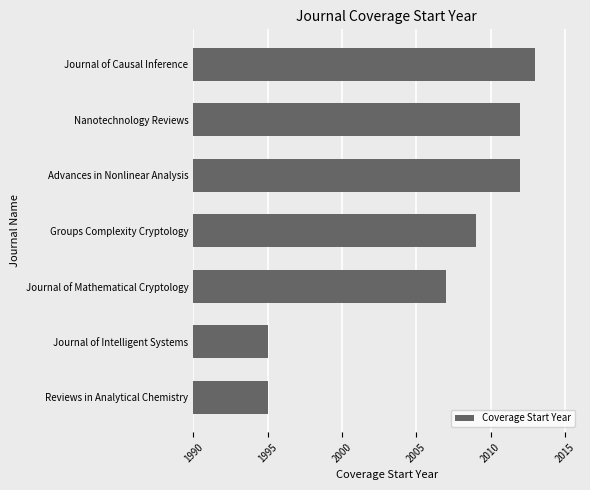

Which has a higher value, Nanotechnology Reviews or Reviews in Analytical Chemistry?

Nanotechnology Reviews